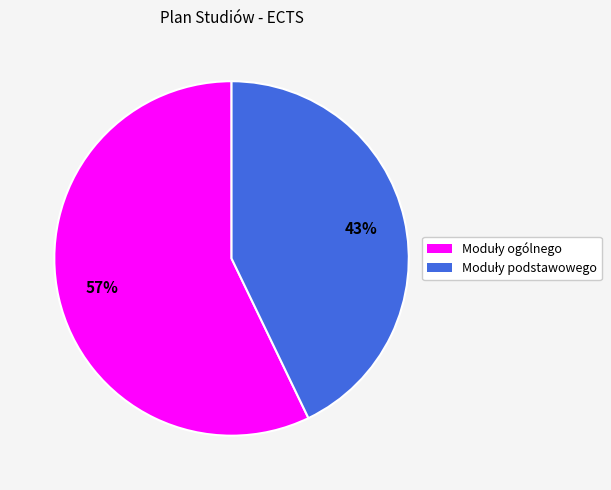

Is there a majority slice in this chart?

Yes